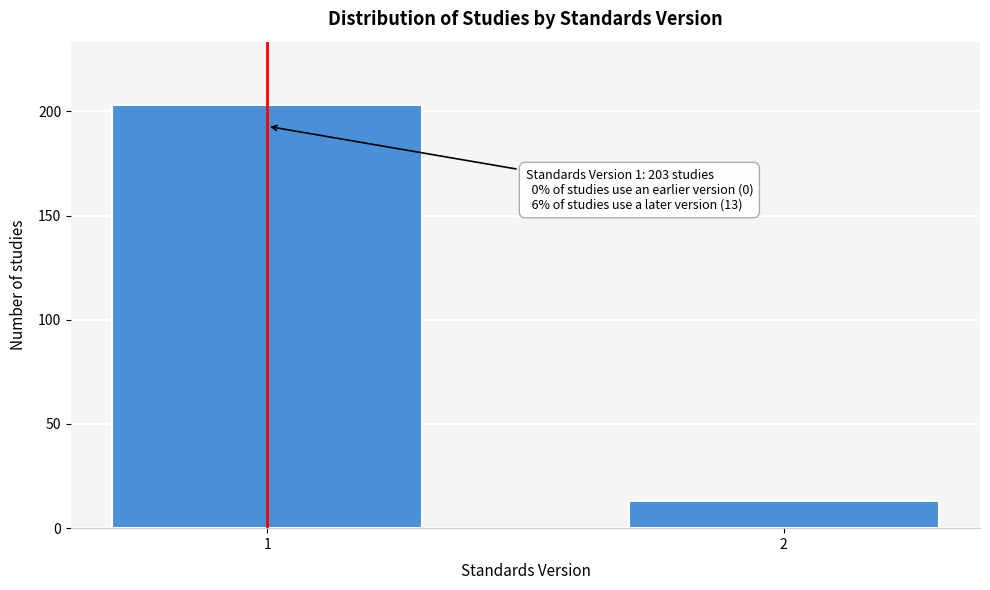

Reading right to left, what are all the values shown in this chart?

2=13	1=203